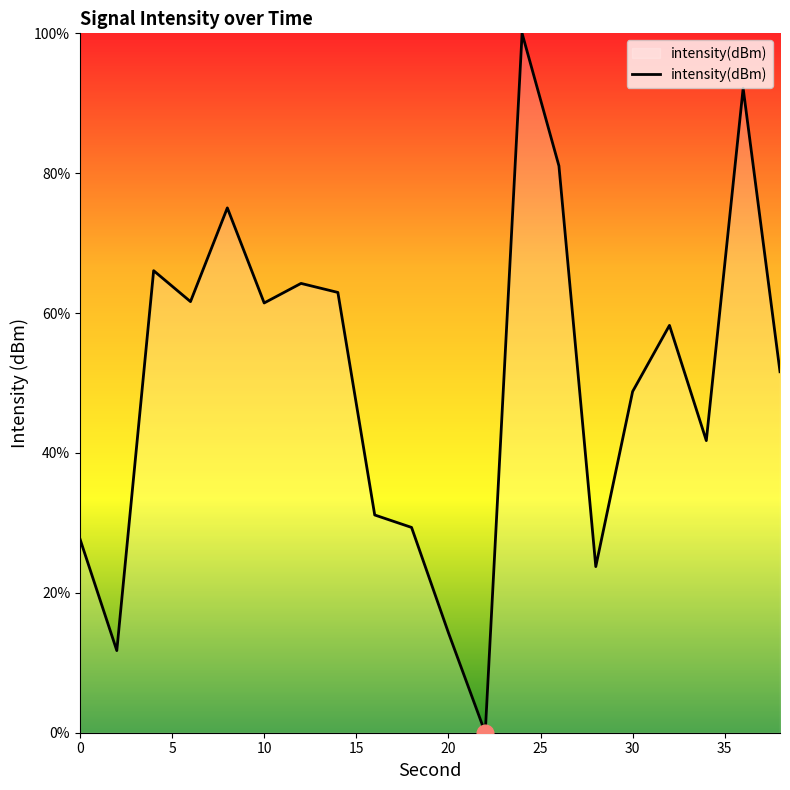

How many series are shown in this chart?

1